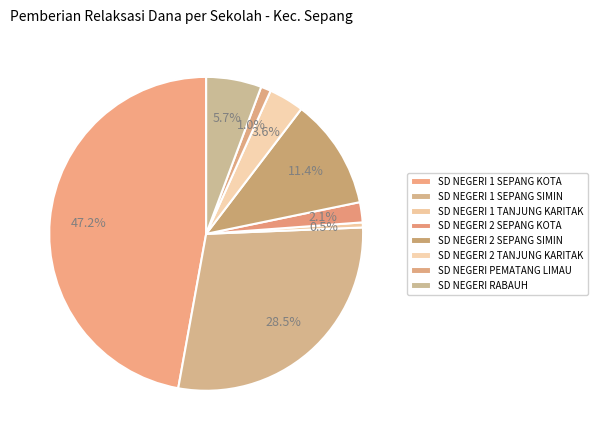

Combined, do SD NEGERI 2 SEPANG KOTA and SD NEGERI 2 TANJUNG KARITAK account for over 50%?

No